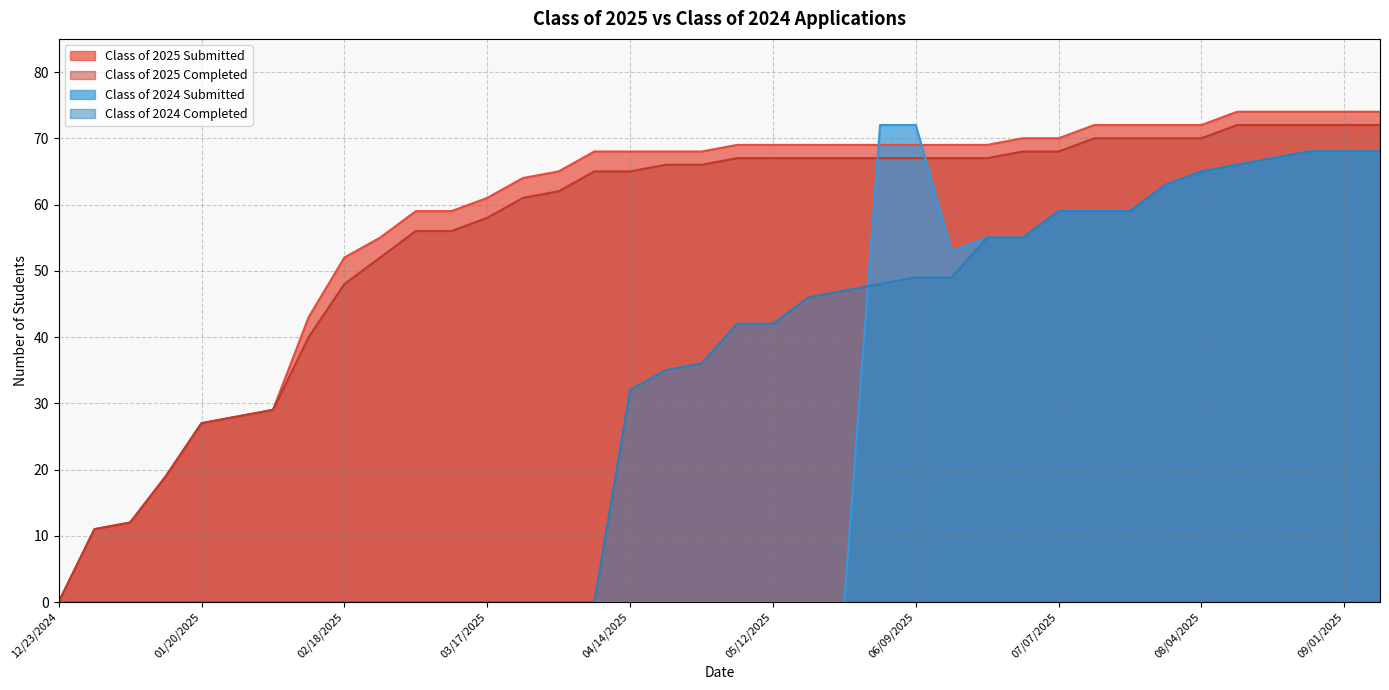

How many lines are shown in the chart?

4